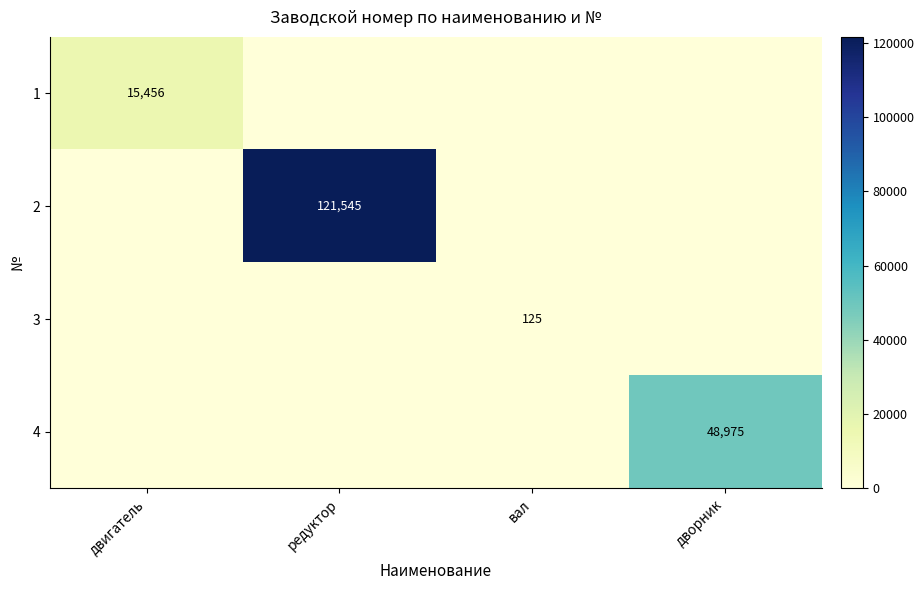

Is the value of 1 at двигатель greater than the value of 3 at вал?

Yes